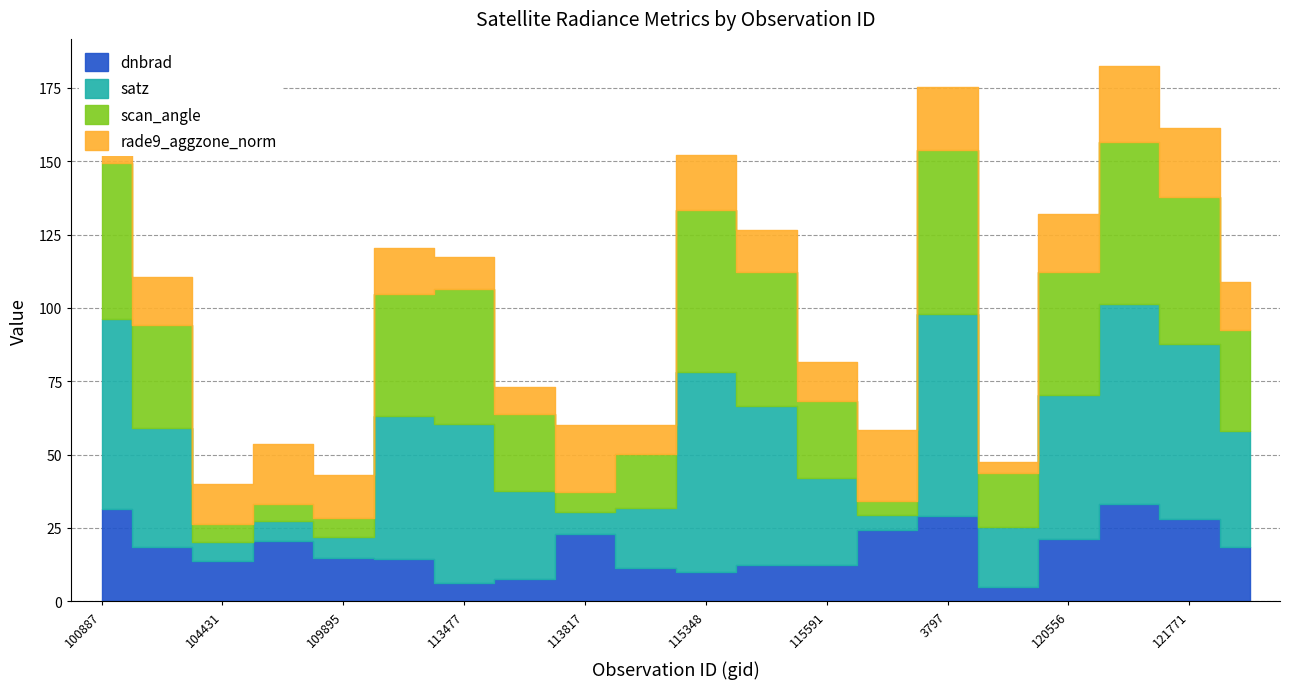

Which series ends up on top after the final intersection of satz and rade9_aggzone_norm?

satz